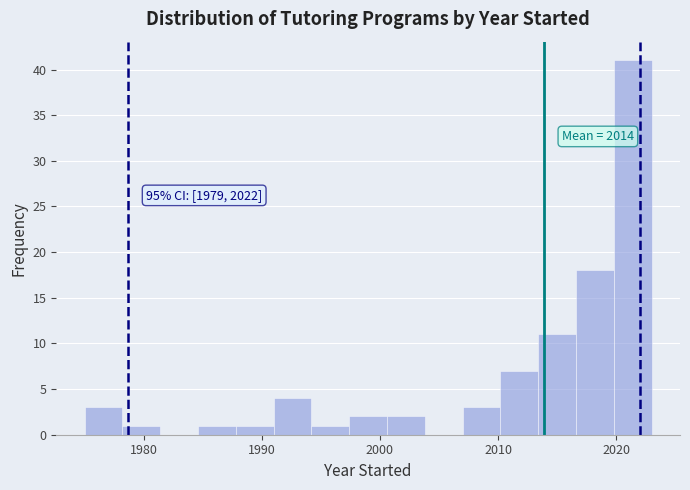

Read against the x-axis, roughly where is the centre of the tallest bar?

2021